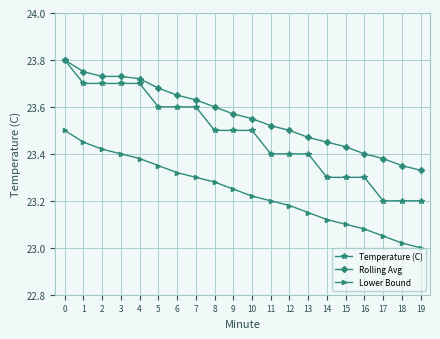

Is this an area chart (filled region under the line)?

No